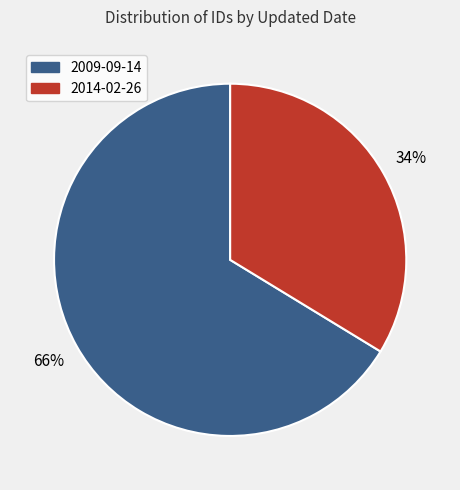

Between 2014-02-26 and 2009-09-14, which is larger?

2009-09-14